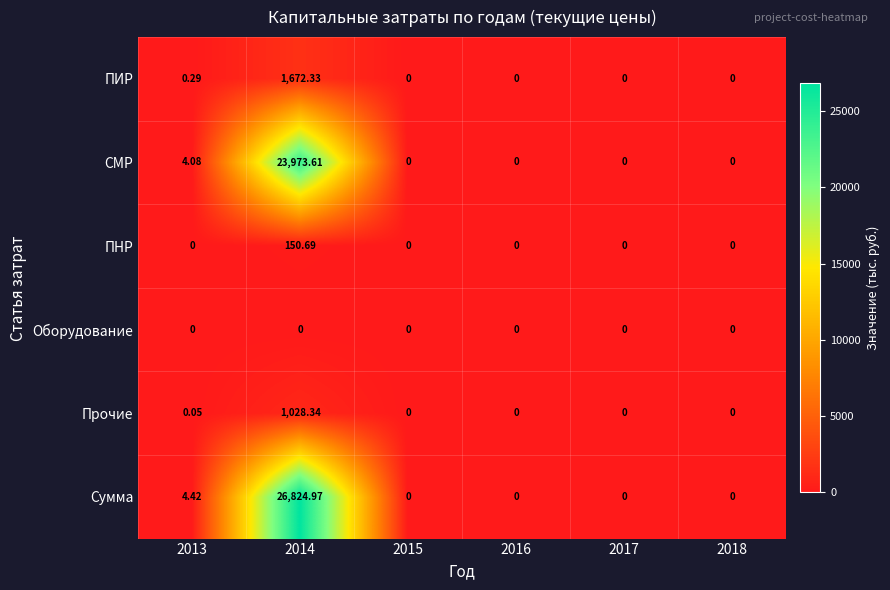

Which series has the widest spread of values?

Сумма